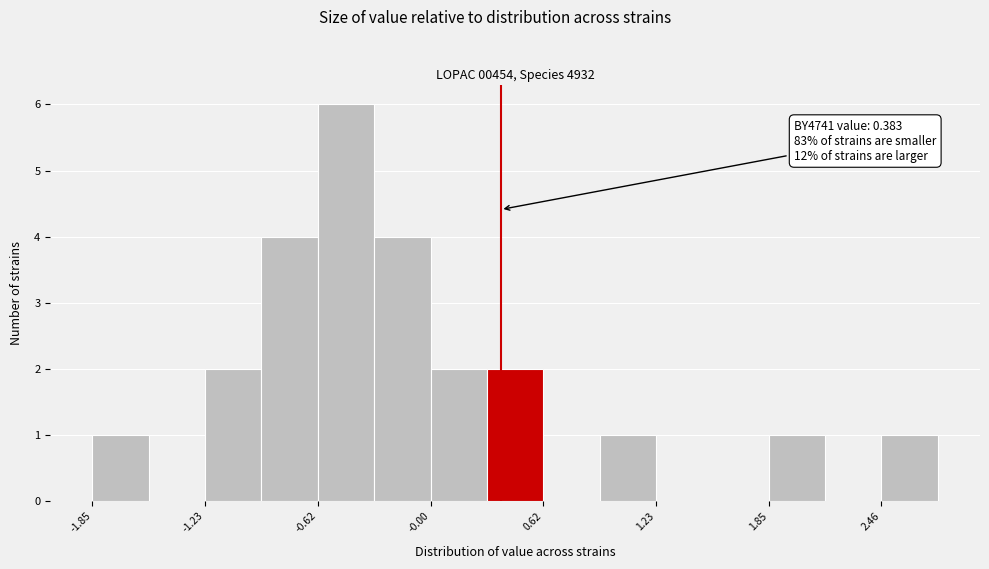

Around what value on the x-axis is the tallest bar? Give the approximate position of its centre, as read against the axis.

-0.5